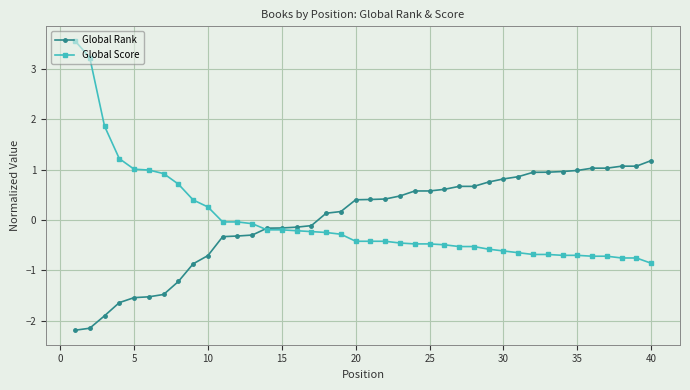

What are all the series names shown in the legend?

Global Rank, Global Score